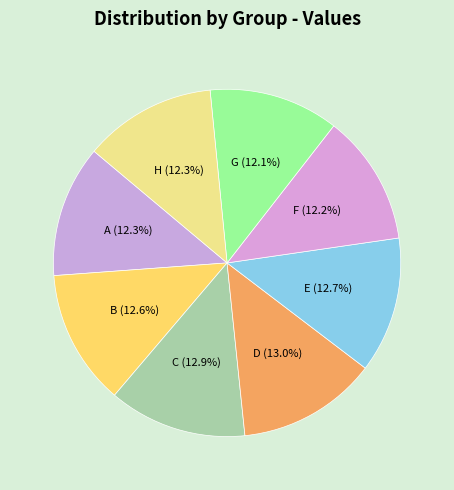

Is the sum of C and B greater than half?

No